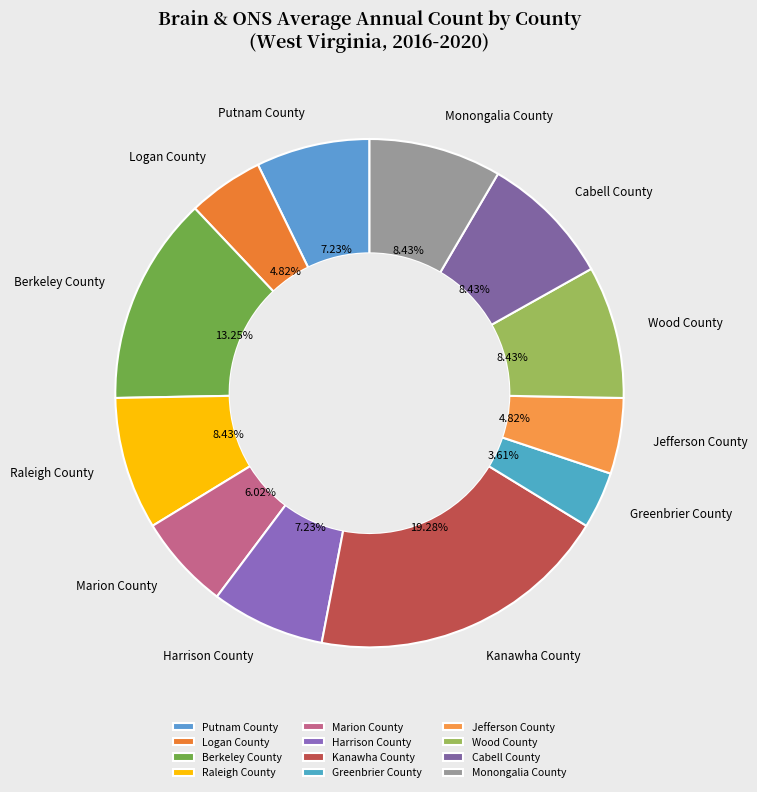

Which has a higher value, Logan County or Berkeley County?

Berkeley County